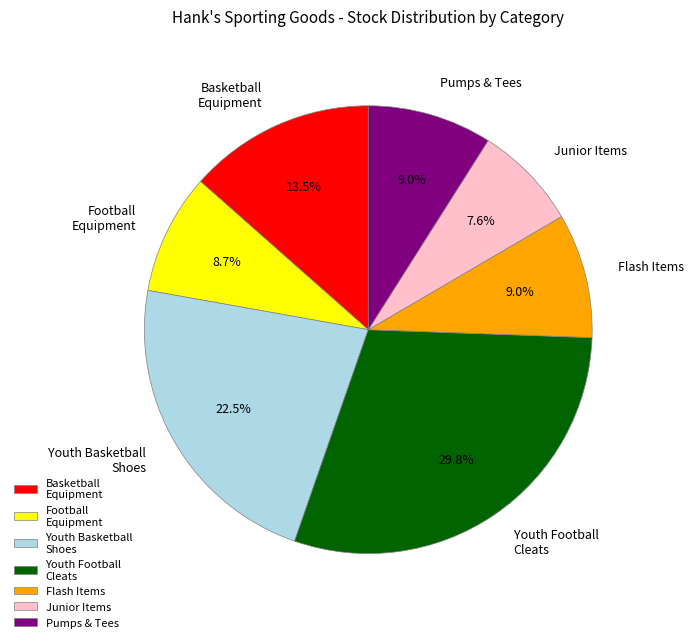

Does Basketball Equipment account for over 50% of the chart?

No